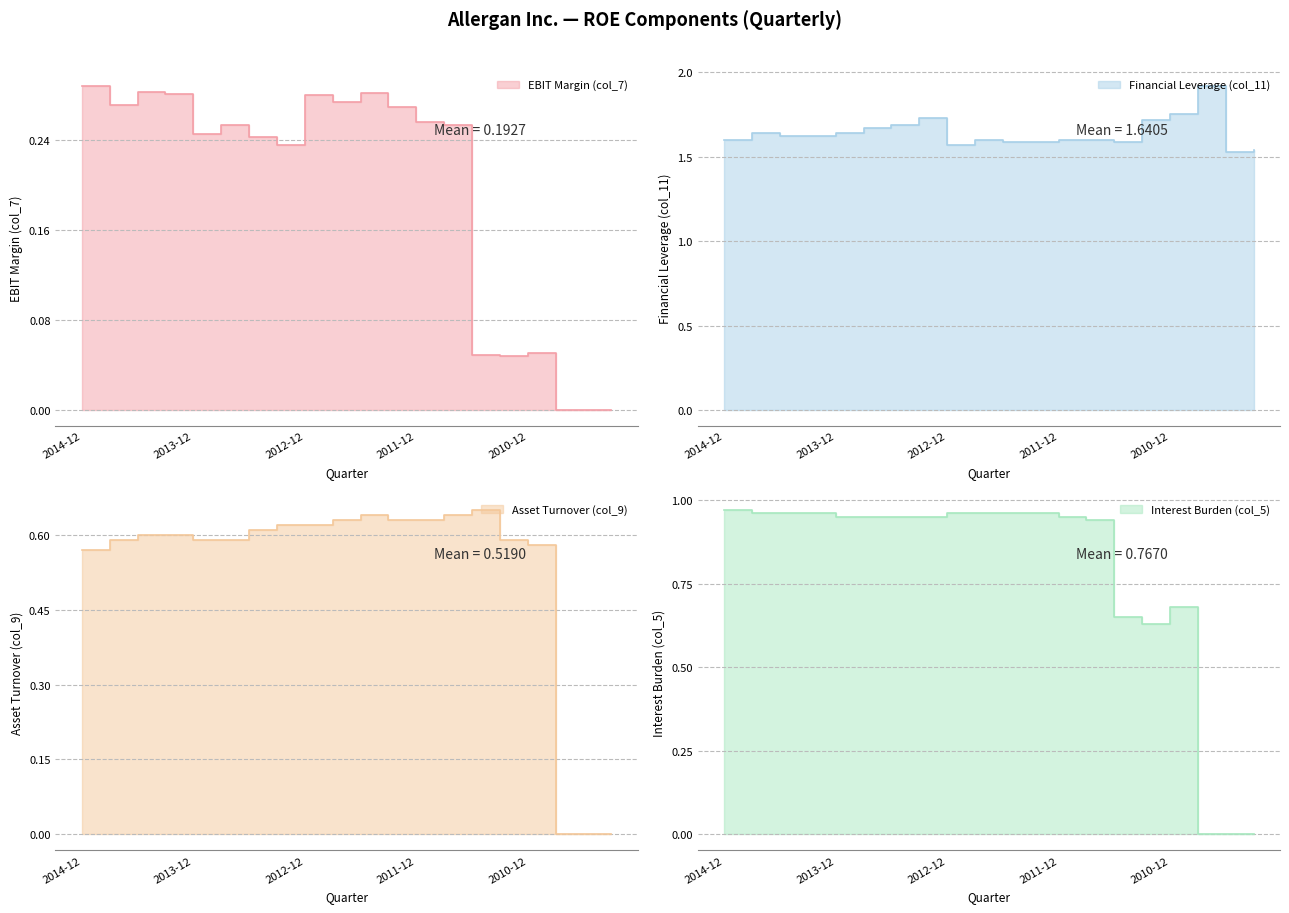

Does the chart have visible grid lines?

Yes